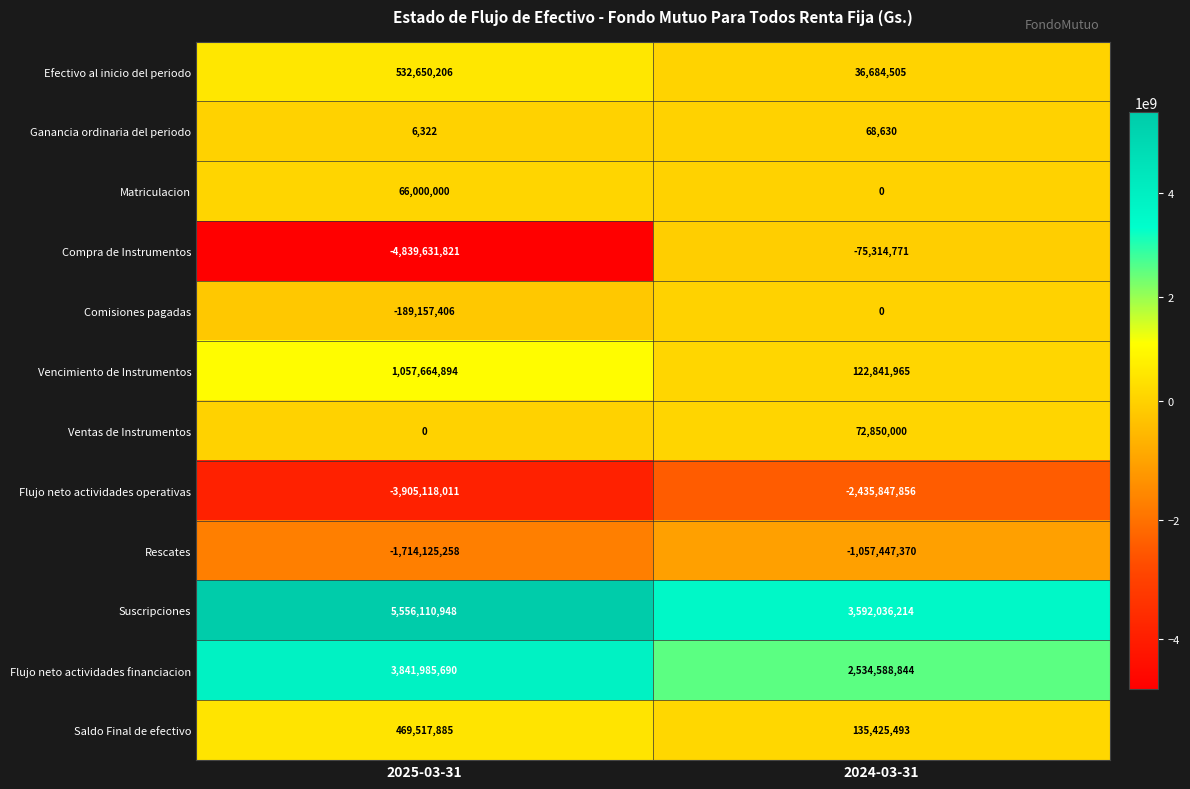

Rank the series at 2025-03-31 from highest to lowest value.

Suscripciones, Flujo neto actividades financiacion, Vencimiento de Instrumentos, Efectivo al inicio del periodo, Saldo Final de efectivo, Matriculacion, Ganancia ordinaria del periodo, Ventas de Instrumentos, Comisiones pagadas, Rescates, Flujo neto actividades operativas, Compra de Instrumentos